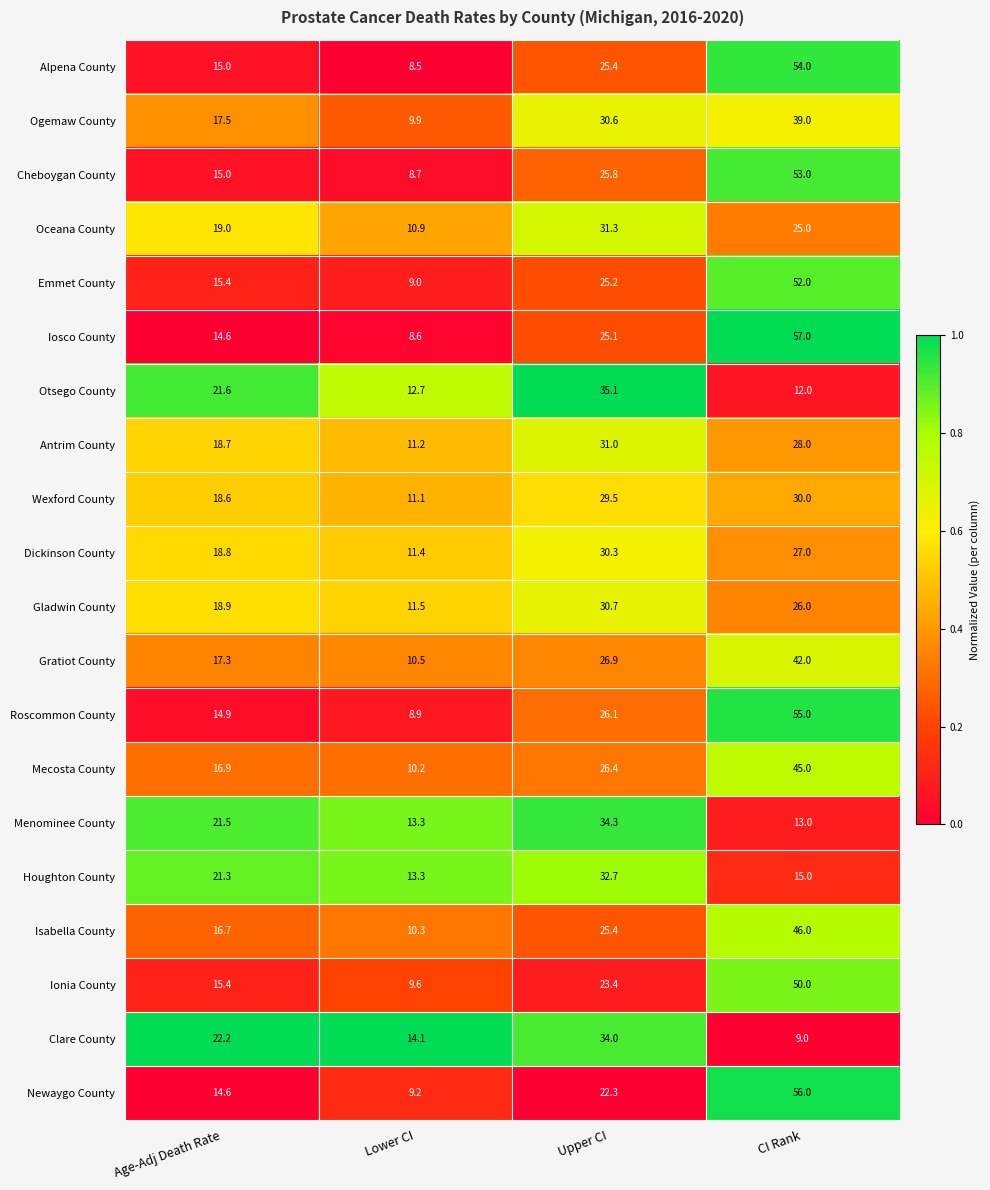

What is the minimum value for Isabella County?

10.3